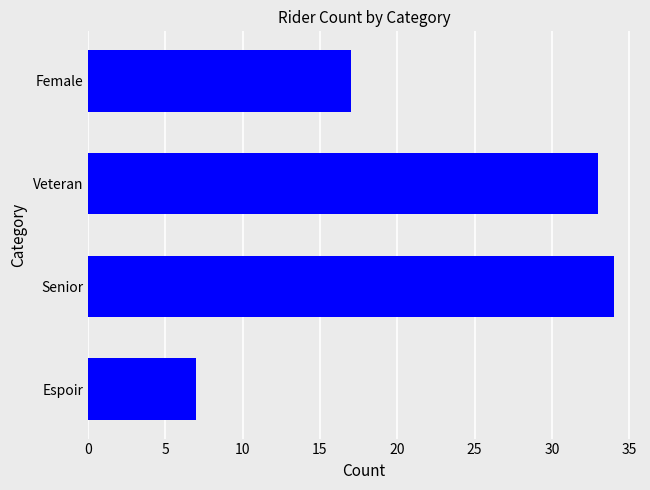

Is it true that the value at Veteran is 33?

True